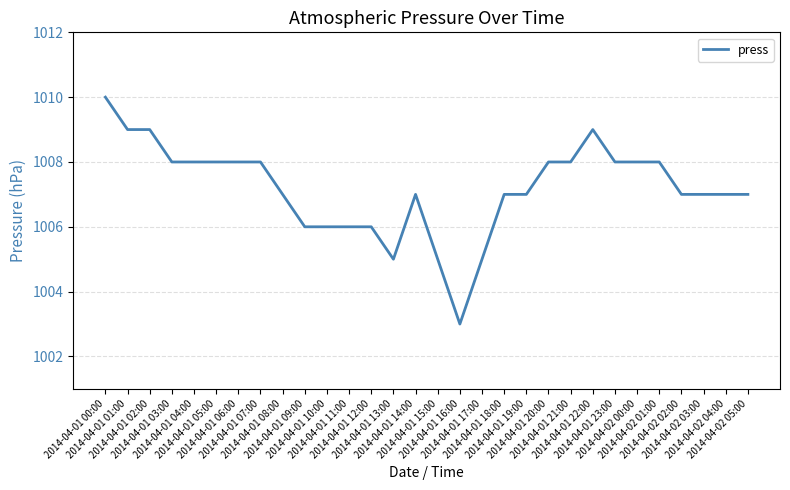

What is the sum of all values?

30215